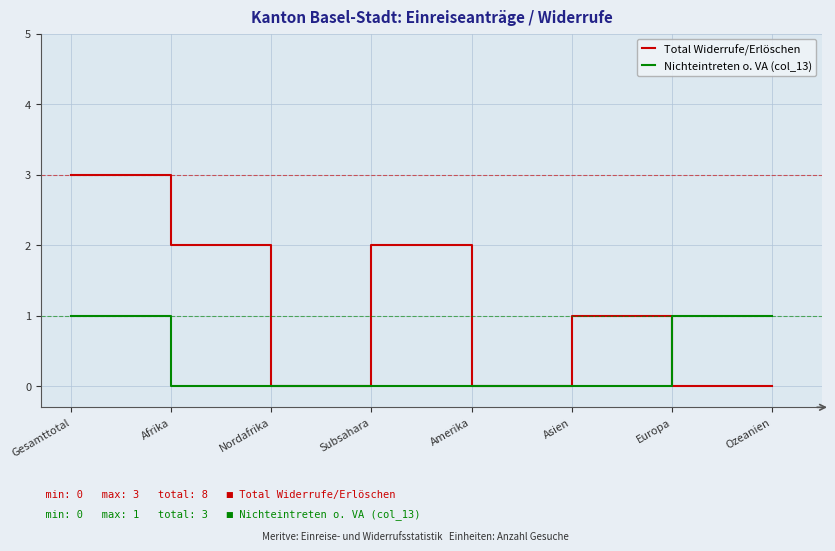

What position from the left is Nordafrika?

3